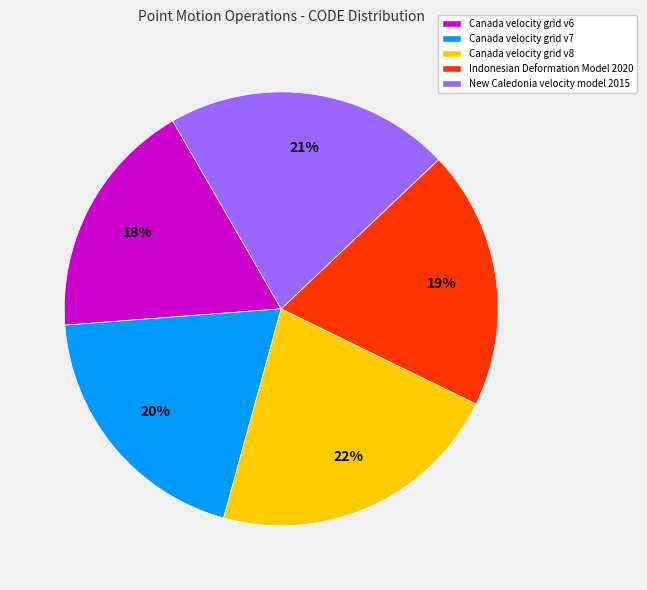

What percentage is the New Caledonia velocity model 2015 slice, to the nearest percent?

21%